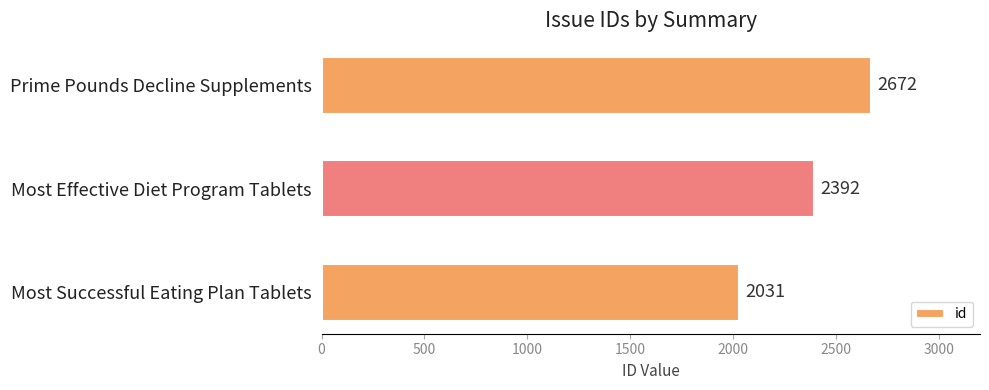

Which label corresponds to the smallest value in the chart?

Most Successful Eating Plan Tablets